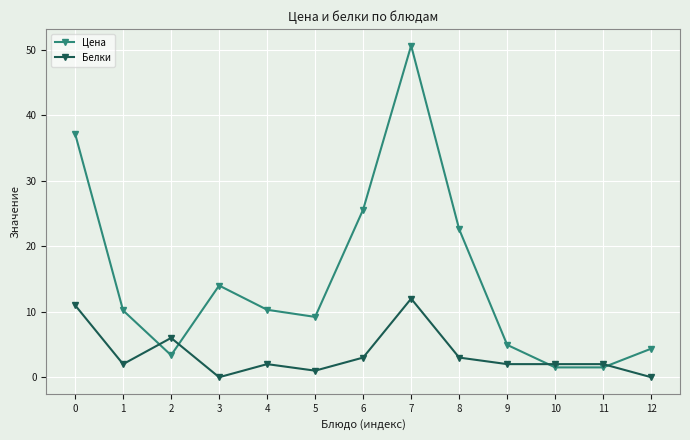

At which category does Цена reach its first local peak?

3